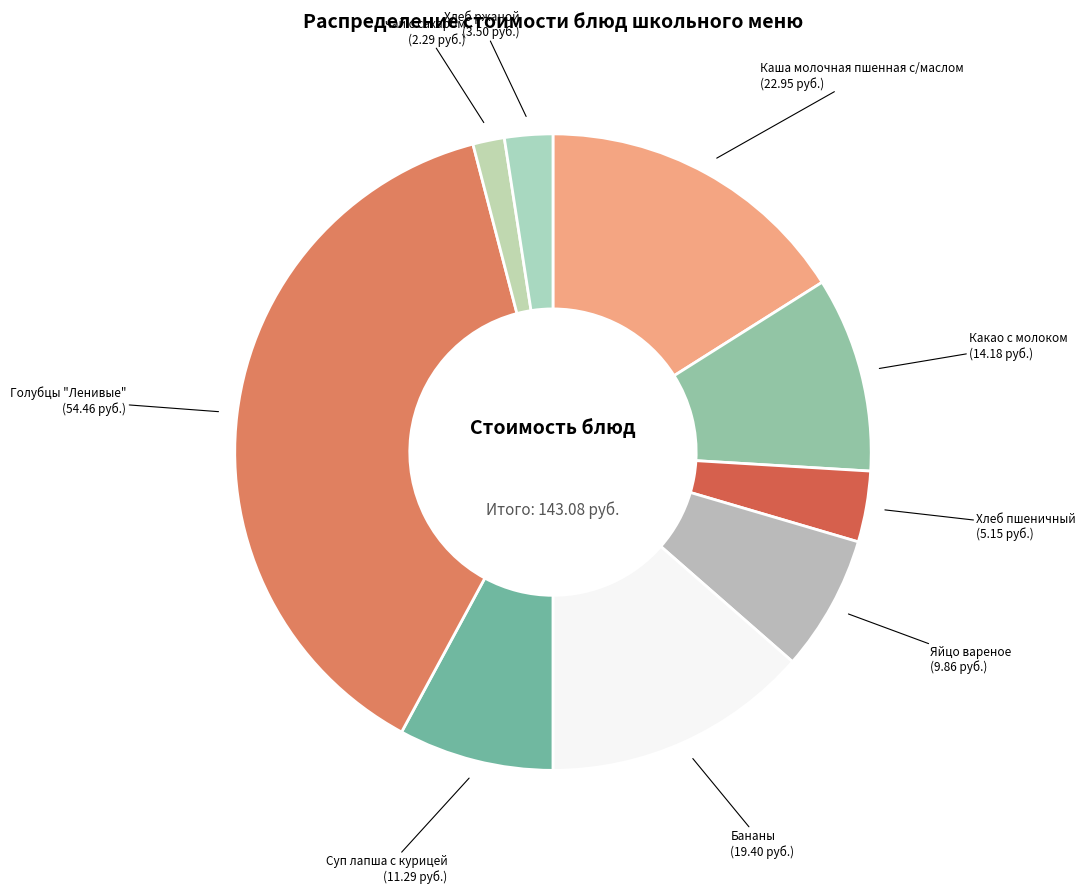

Does чай с сахаром represent more than half of the total?

No